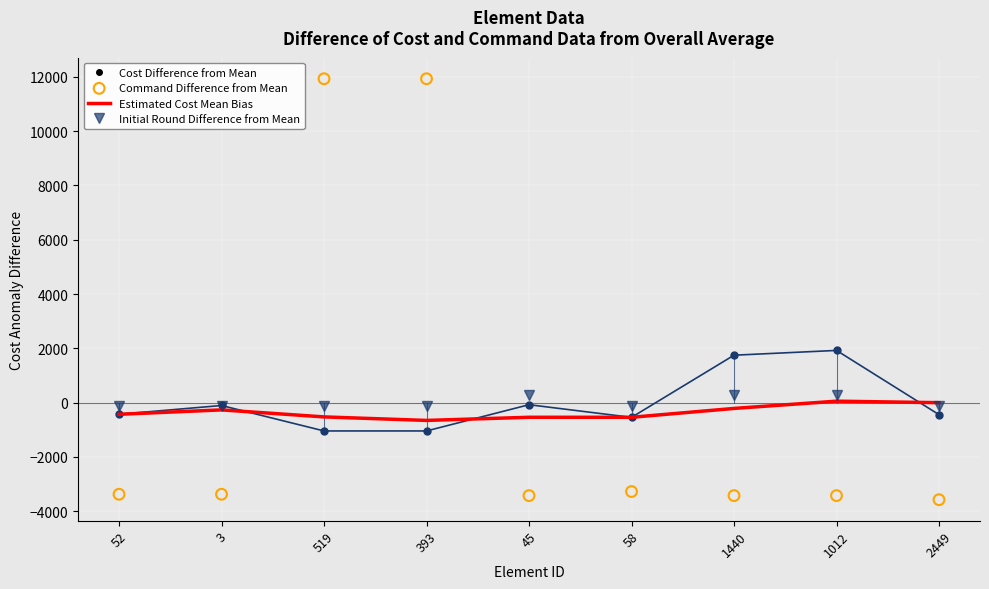

Which series contains the highest Y value?

Command Difference from Mean